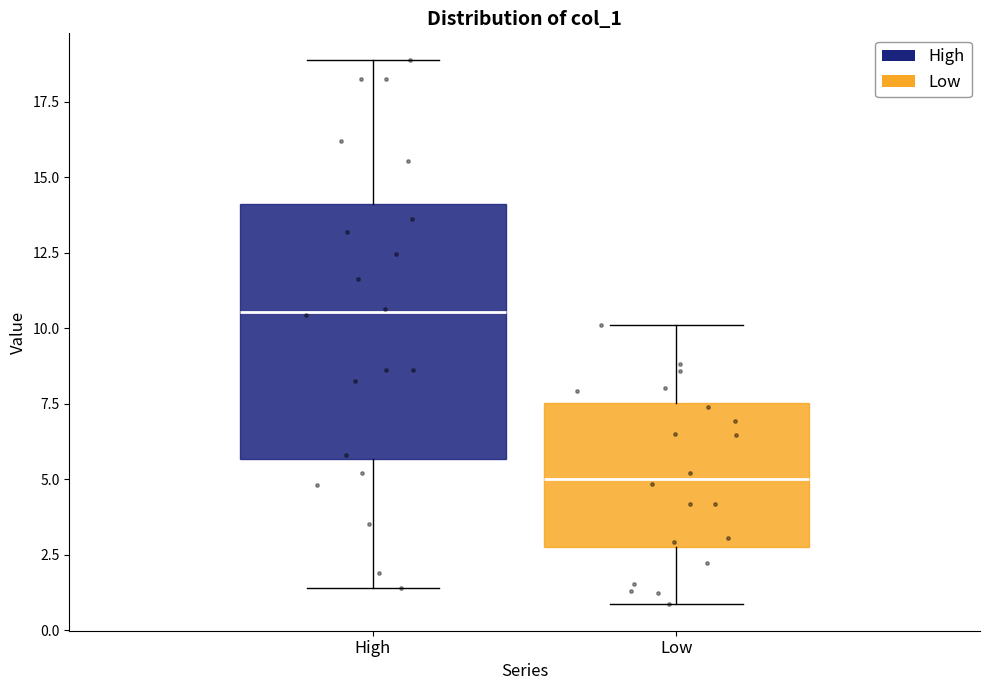

Which box's median line is the highest?

High